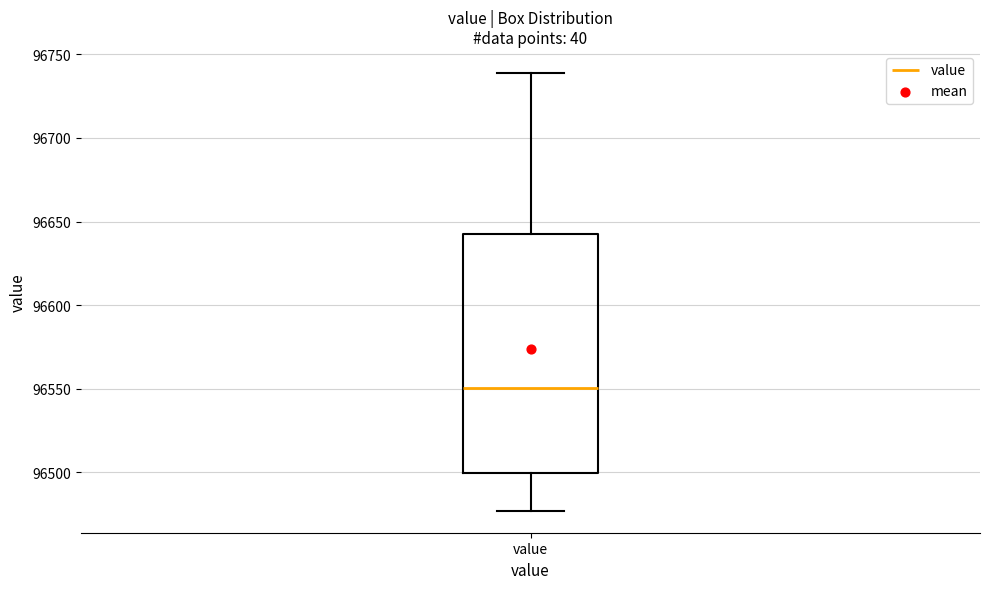

Where is the lower edge of the box for value on the y-axis? The values are not printed on the chart, so give them approximately, as read against the axis.

96500